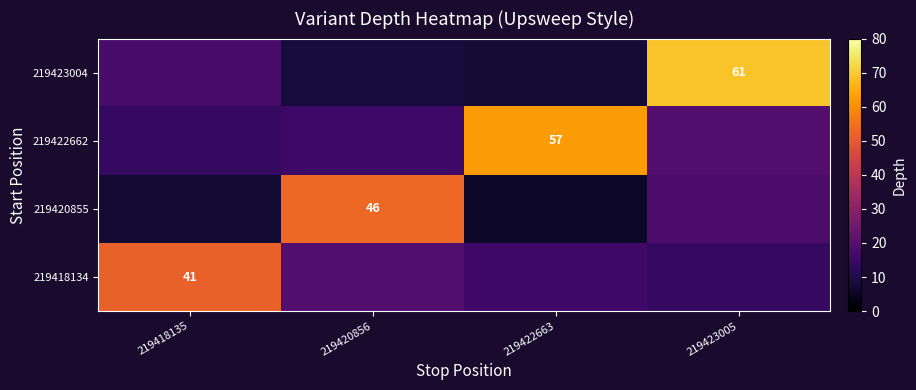

Which category has the highest value across all series?

219423005